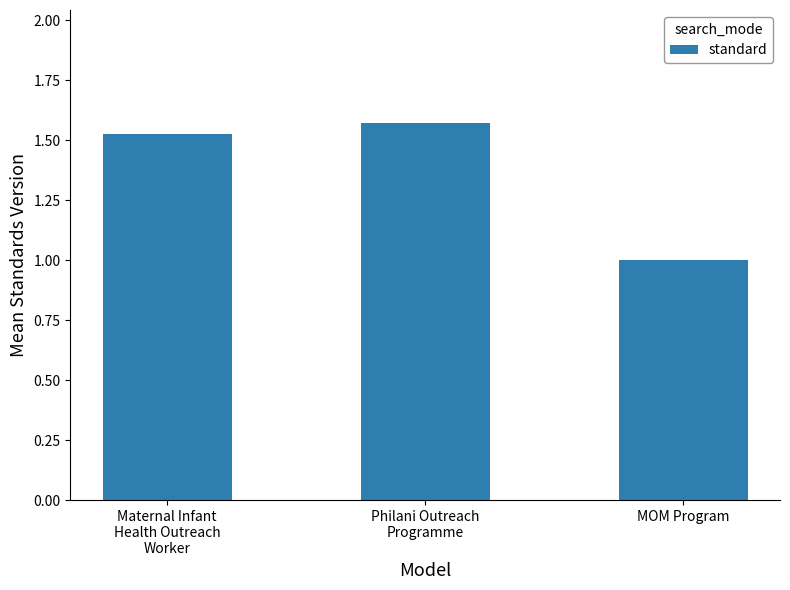

Does the chart contain any negative values?

No